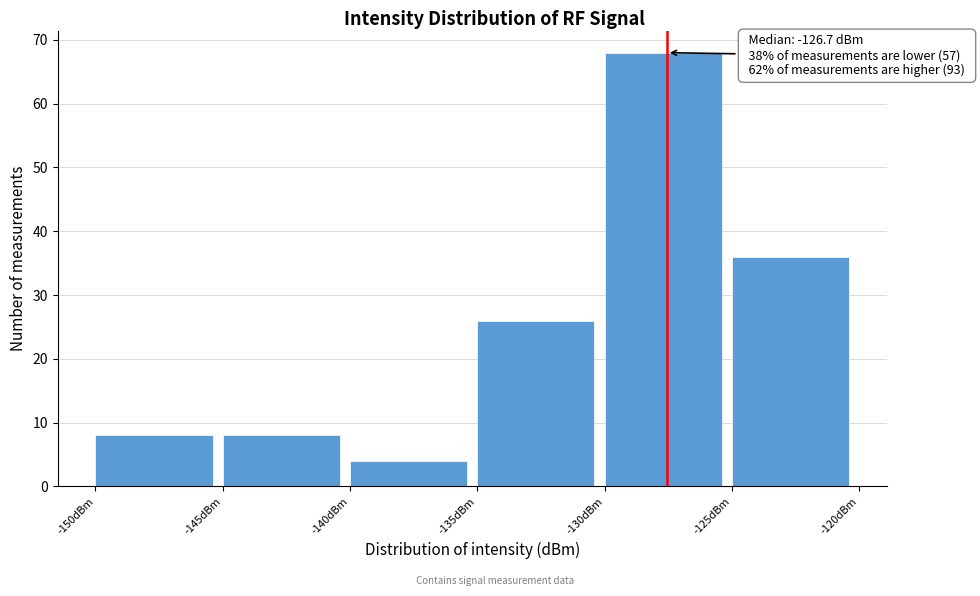

Over which range of the x-axis is the bar tallest?

-130 to -125